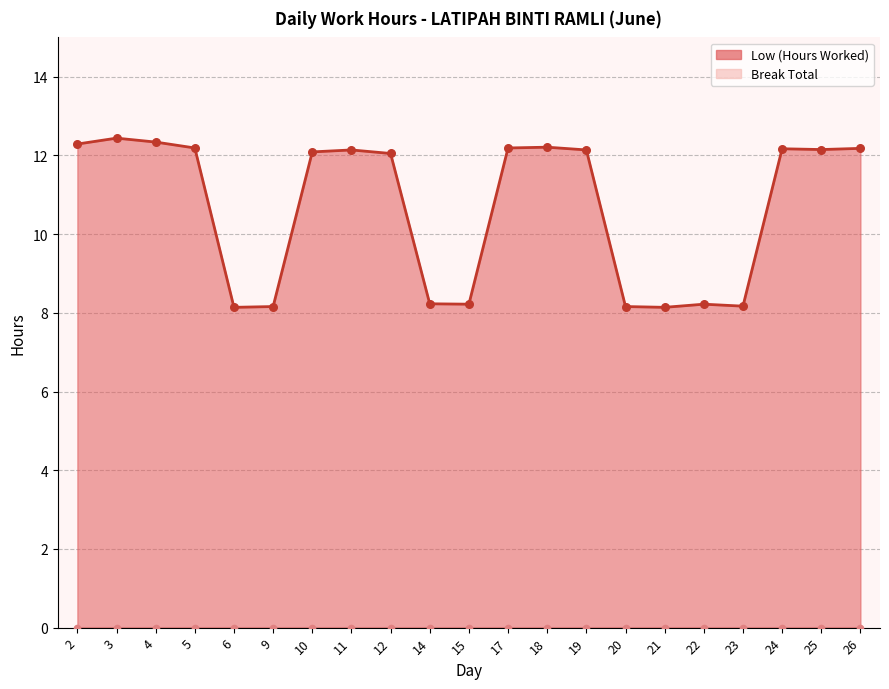

Between 2 and 9, which is larger?

2